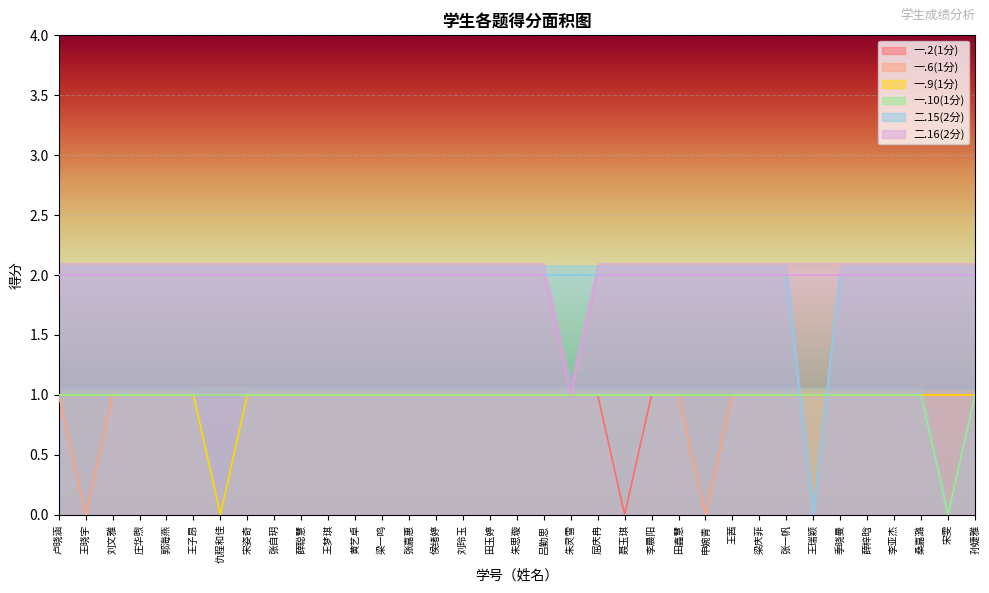

Is it true that 一.10(1分) equals 1 at 朱灵雪?

True